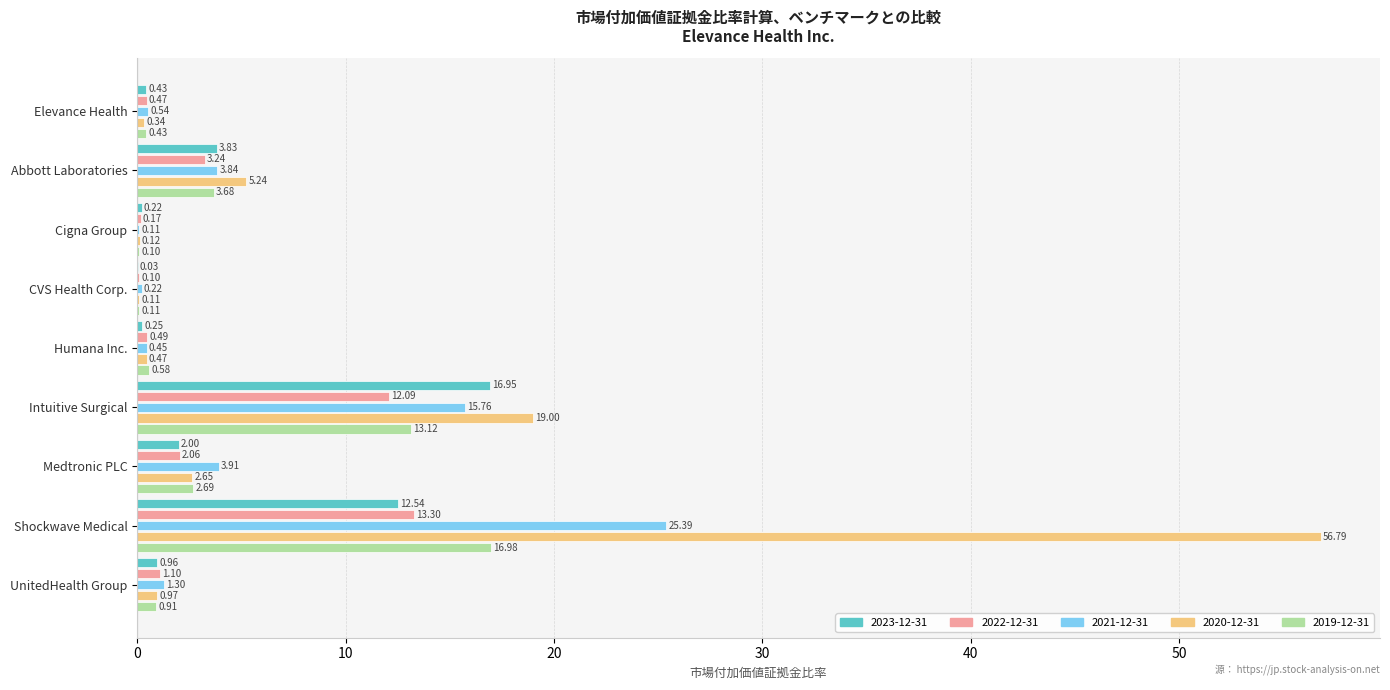

Between Medtronic PLC and UnitedHealth Group, which series saw the biggest shift?

2021-12-31